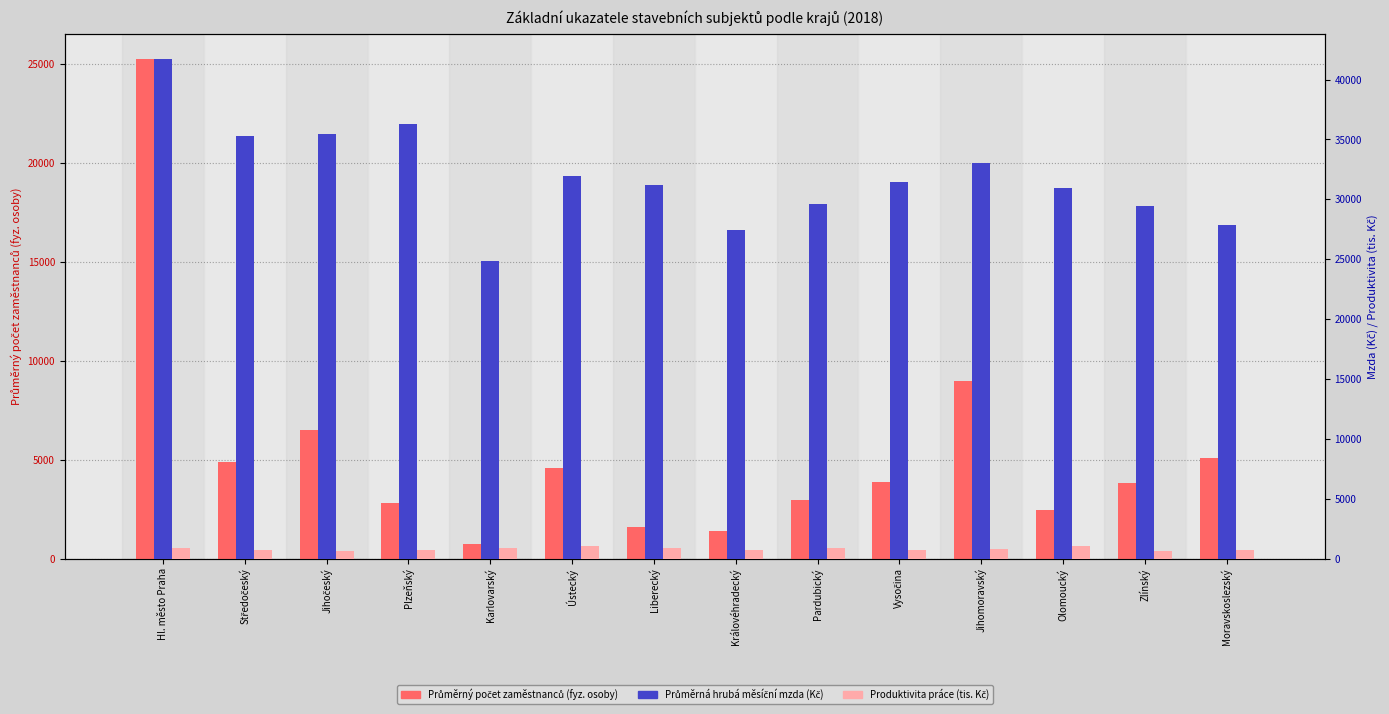

What is the label of the 2nd bar from the right?

Zlínský